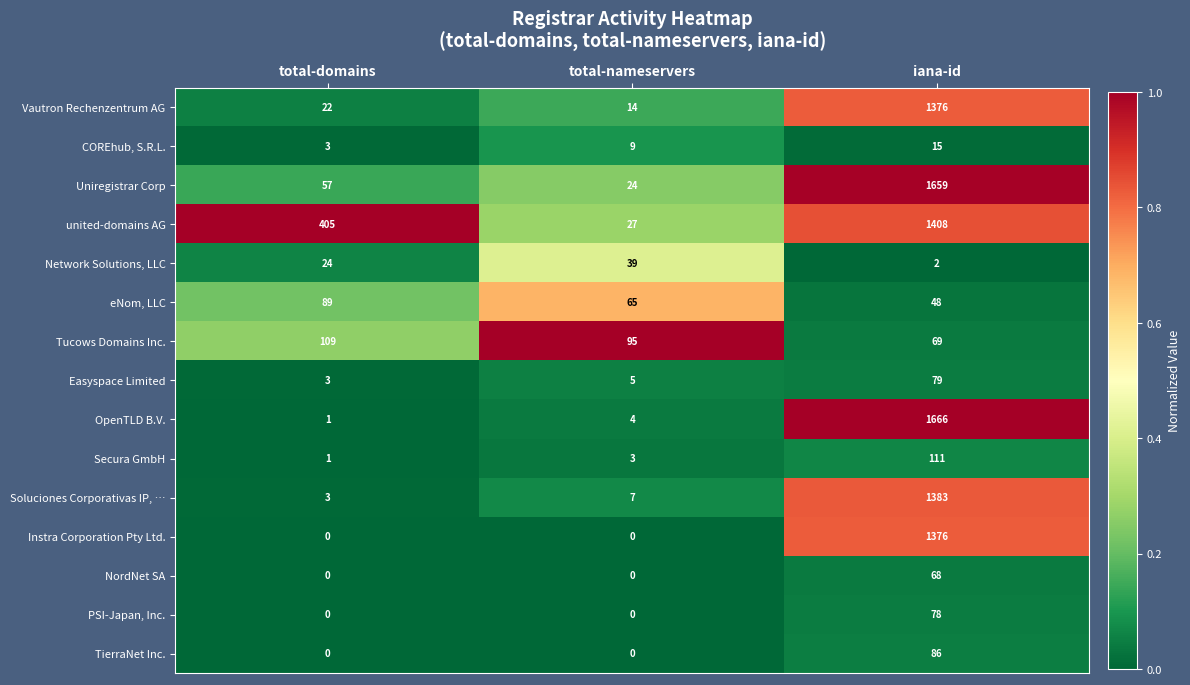

List the labels in order of united-domains AG value, largest first.

iana-id, total-domains, total-nameservers